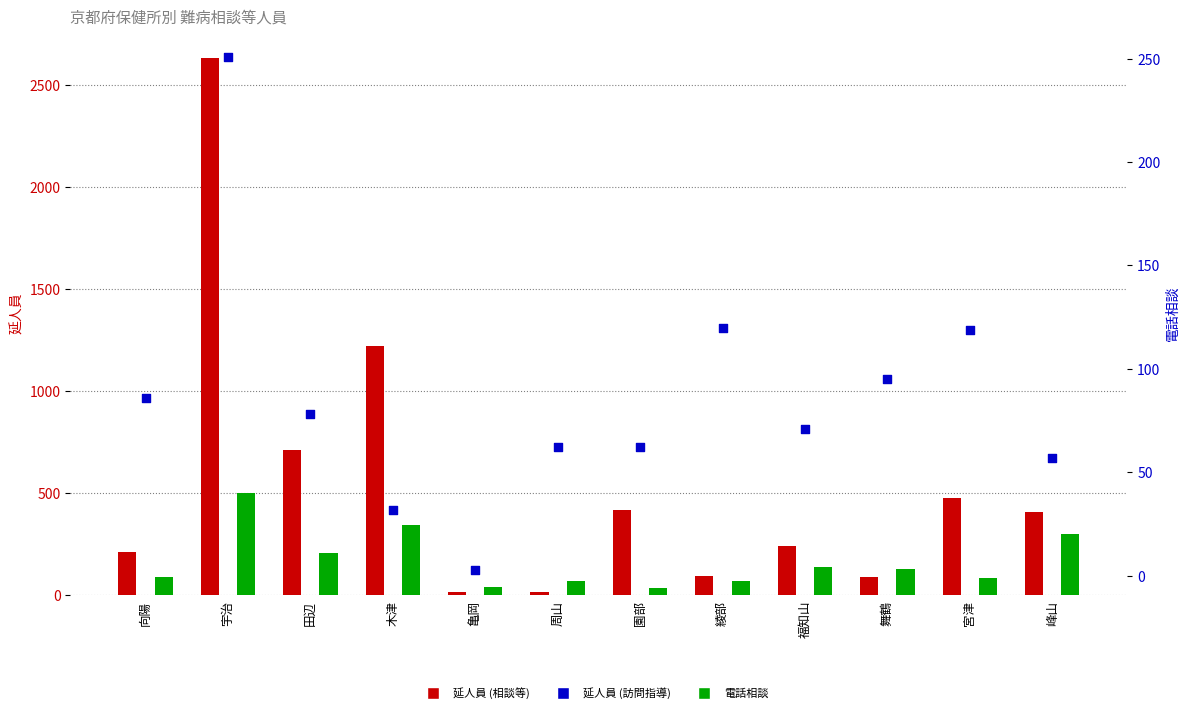

At which category is the sum across all series the highest?

宇治